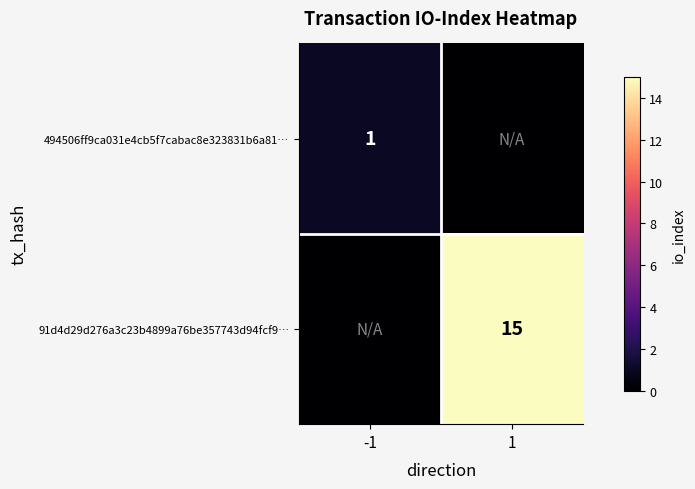

The 494506ff9ca031e4cb5f7cabac8e323831b6a81… series shows 0 at -1. True or false?

False